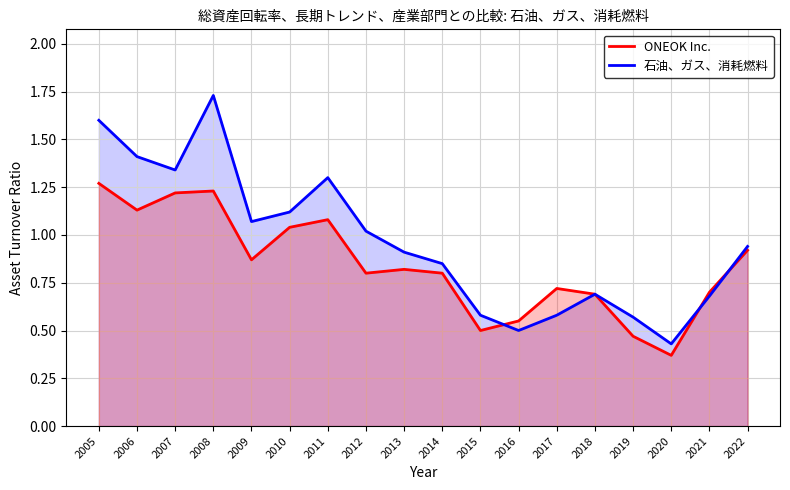

True or false: ONEOK Inc. and 石油、ガス、消耗燃料 cross at least once.

True